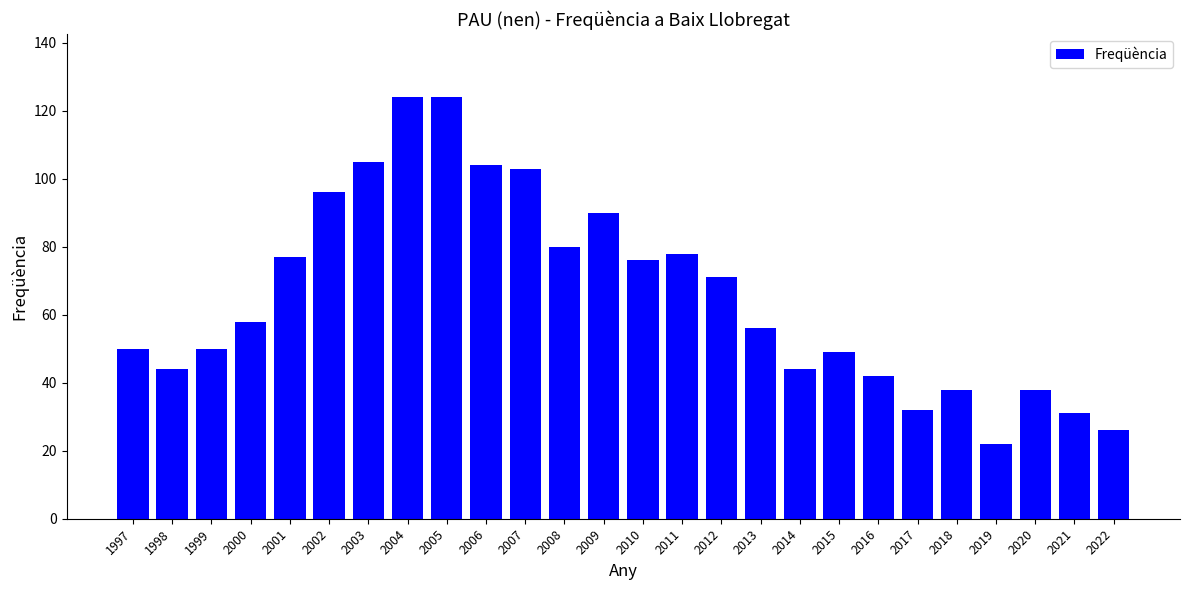

Reading left to right, what are all the values shown in this chart?

1997=50	1998=44	1999=50	2000=58	2001=77	2002=96	2003=105	2004=124	2005=124	2006=104	2007=103	2008=80	2009=90	2010=76	2011=78	2012=71	2013=56	2014=44	2015=49	2016=42	2017=32	2018=38	2019=22	2020=38	2021=31	2022=26